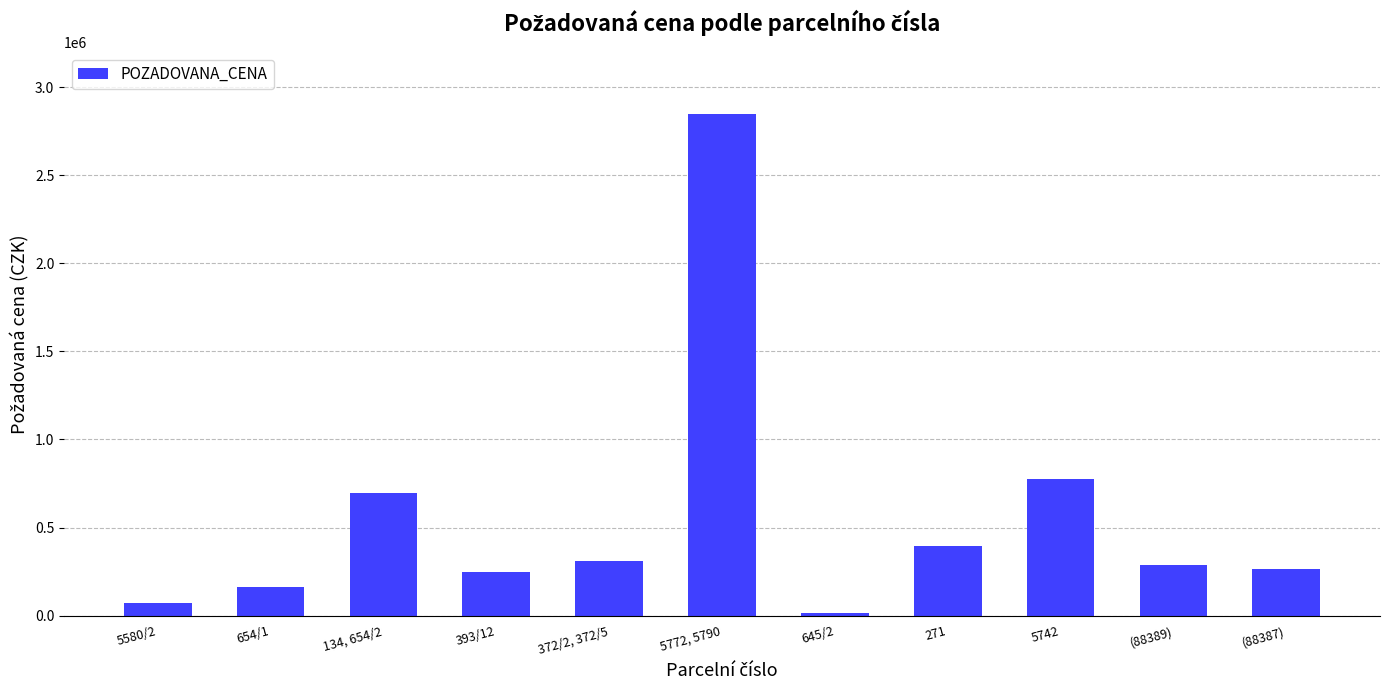

What is the minimum value shown in the chart?

16881